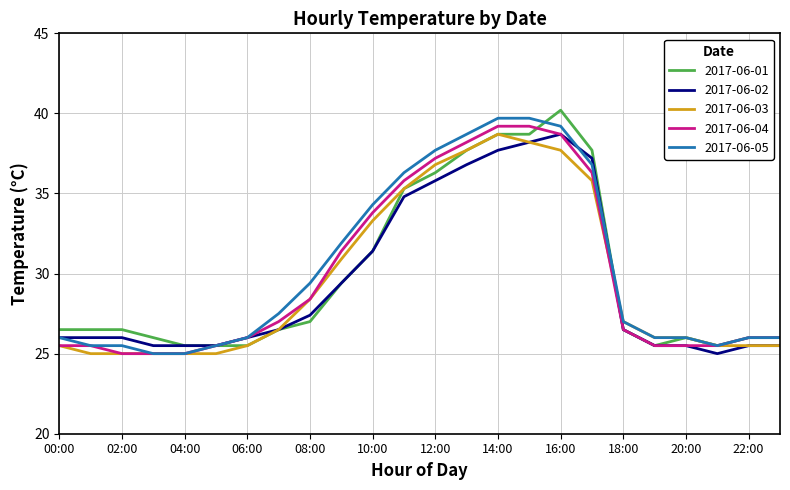

What is the minimum value shown in the chart?

25.0